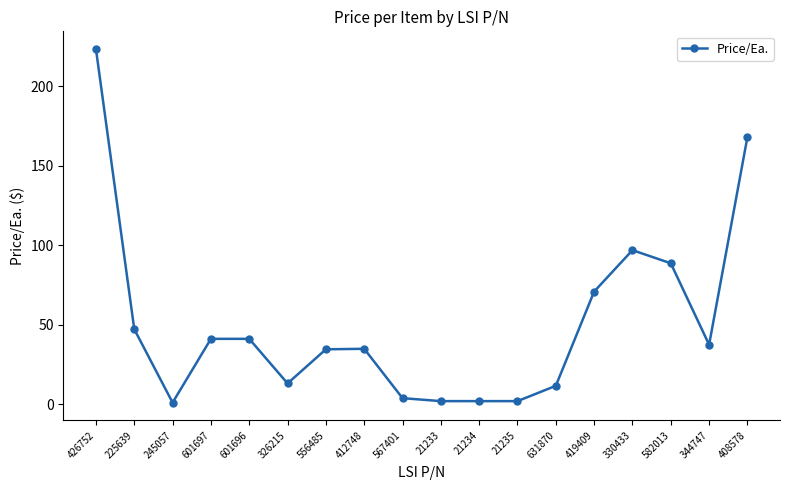

How many values are below 37?

9